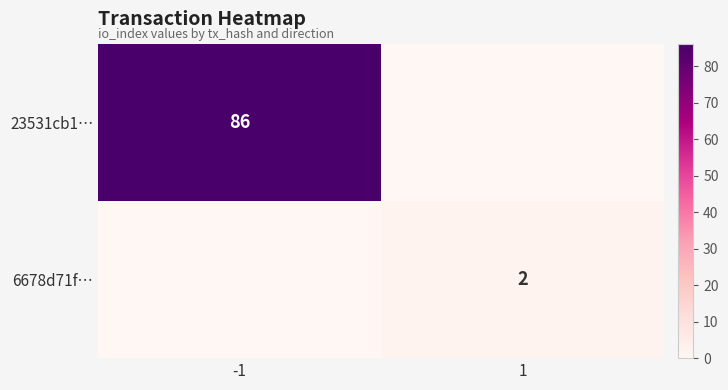

At how many categories does at least one series exceed 41?

1